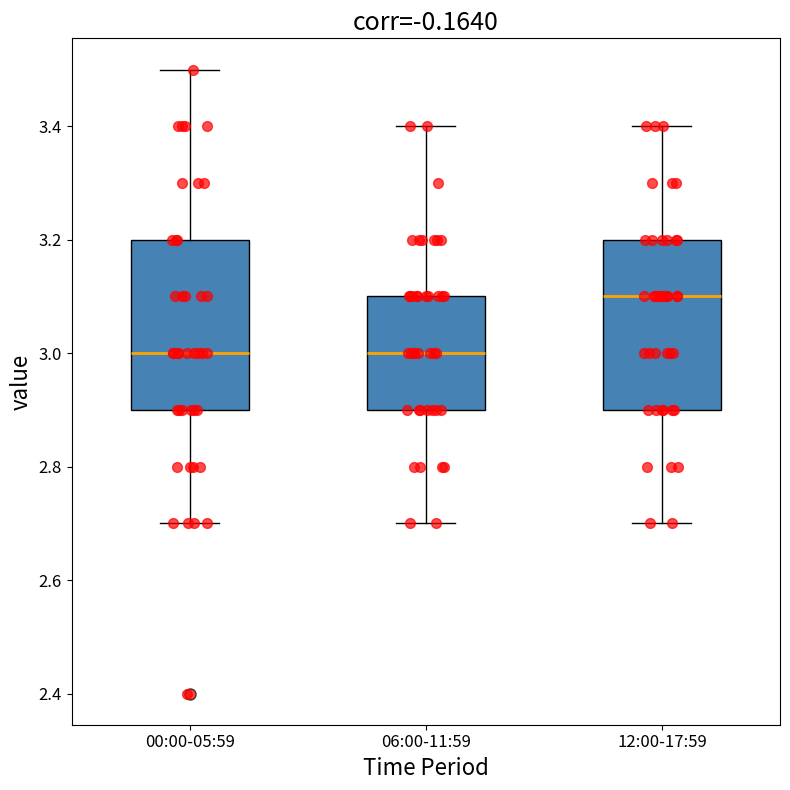

Reading left to right, read every box against the y-axis: the position of its median line, the range the box covers, and the ends of its whiskers. The values are not printed on the chart, so give them approximately, as read against the axis.

00:00-05:59: median 3.0, box 2.9 to 3.2, whiskers 2.7 to 3.5
06:00-11:59: median 3.0, box 2.9 to 3.1, whiskers 2.7 to 3.4
12:00-17:59: median 3.1, box 2.9 to 3.2, whiskers 2.7 to 3.4